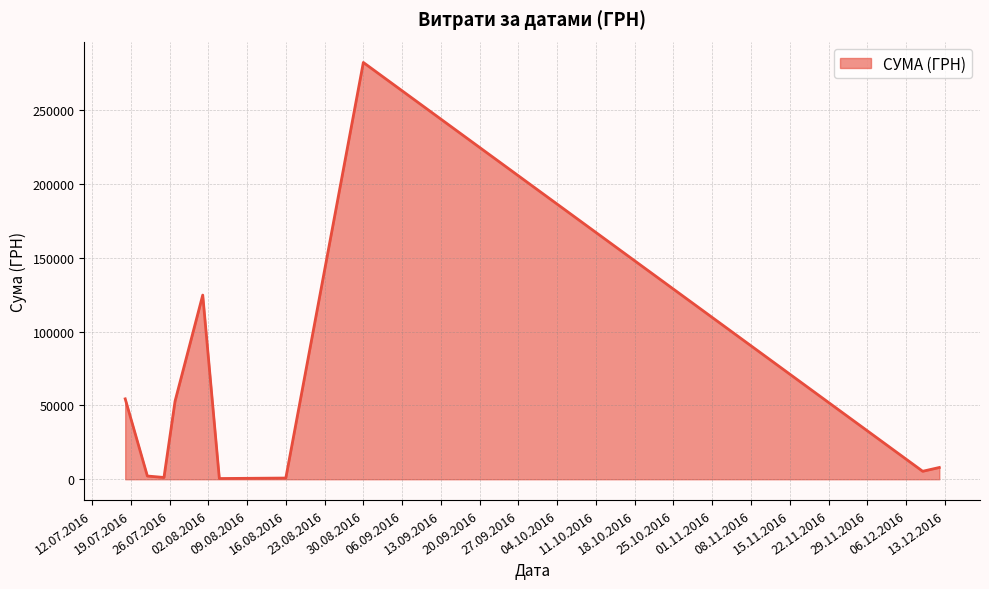

What is the smallest value displayed?

490.4